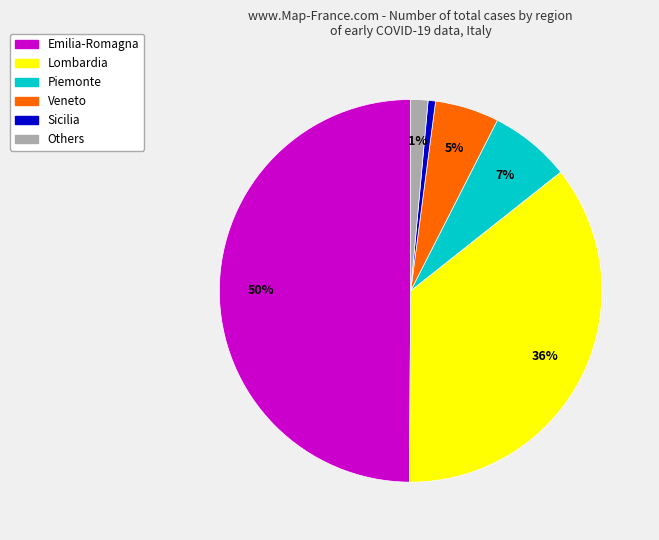

To the nearest percent, what is the difference between the largest and smallest slice percentages?

49%